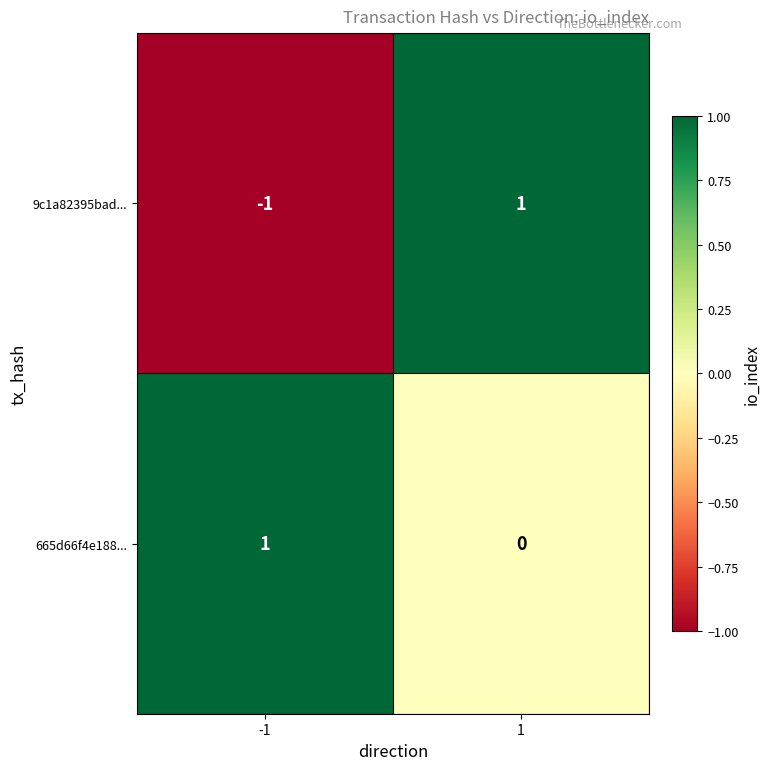

Between -1 and 1, which series saw the biggest shift?

9c1a82395bad...